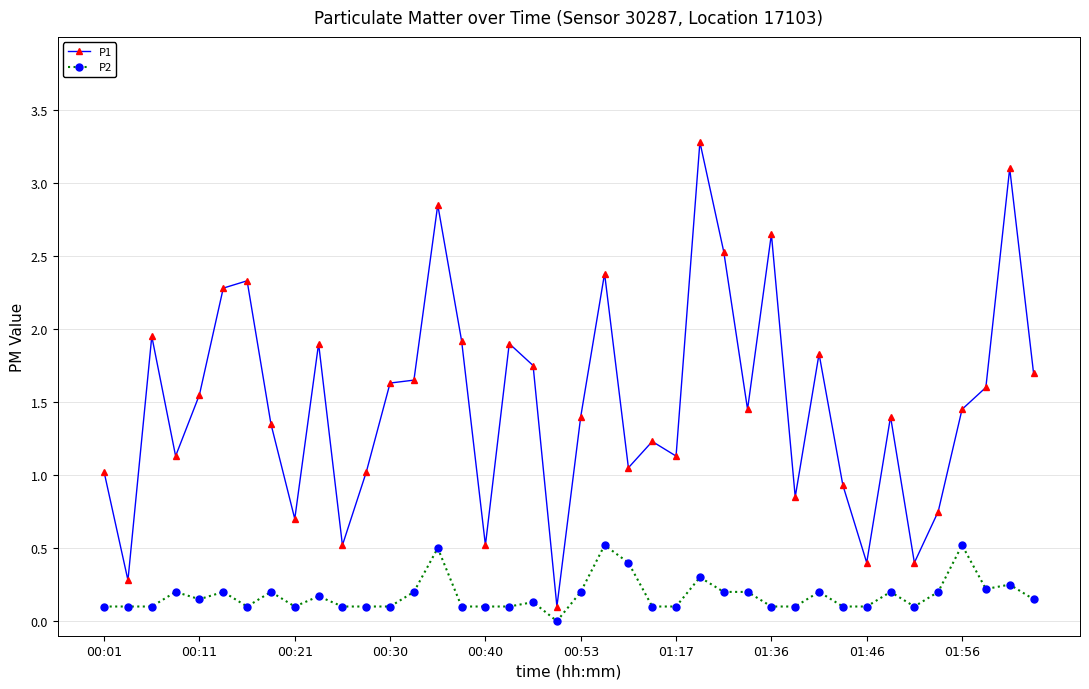

What is the maximum value shown in the chart?

3.3